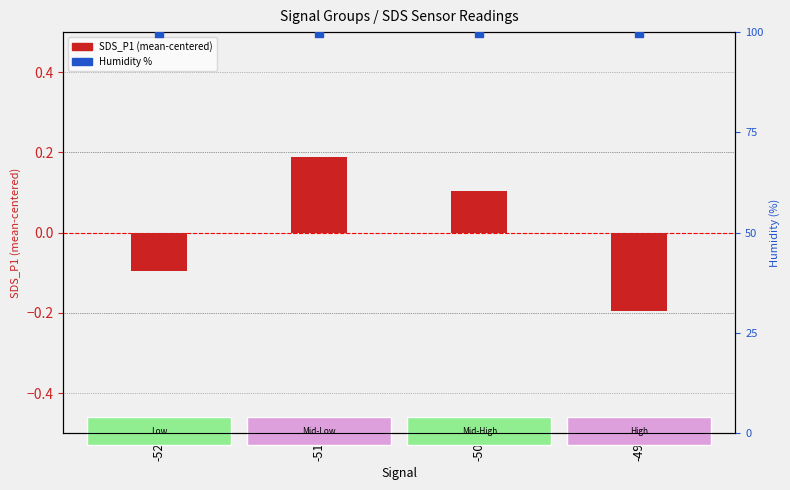

At which category is the sum across all series the highest?

-51